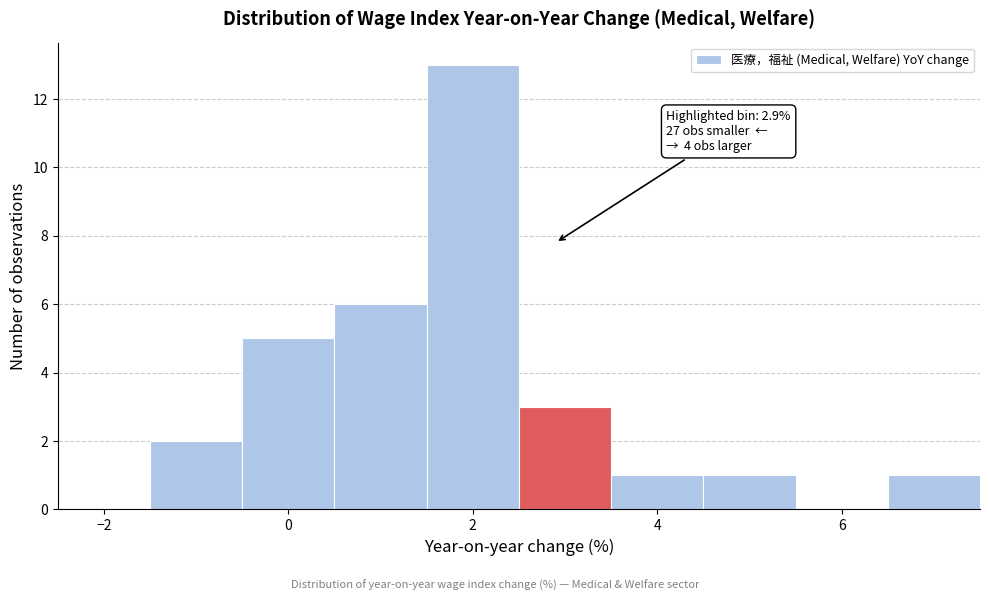

Which range on the x-axis has the tallest bar?

1.5 to 2.5